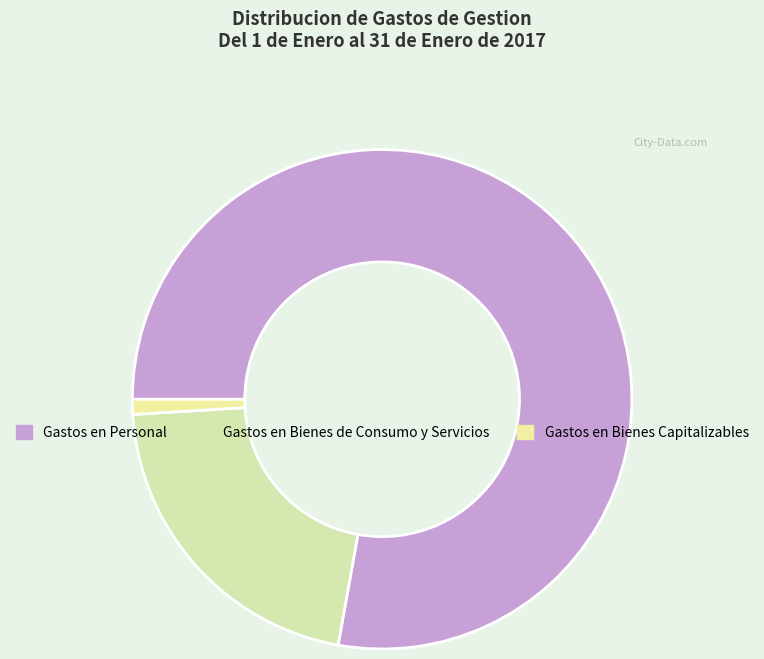

The Gastos en Bienes de Consumo y Servicios slice represents 35% of the pie. True or false?

False